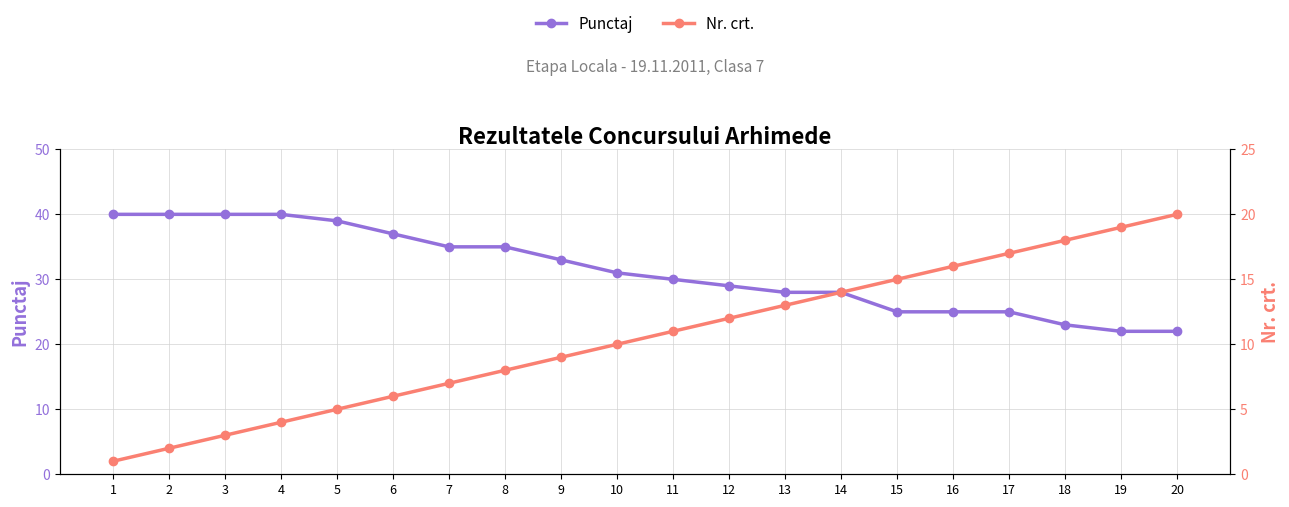

Is this an area chart (filled region under the line)?

No